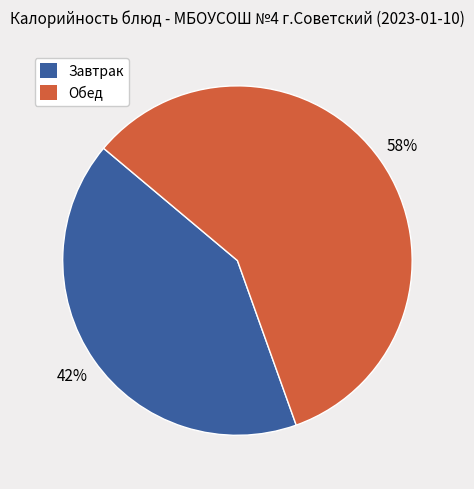

Does any single category account for the majority?

Yes